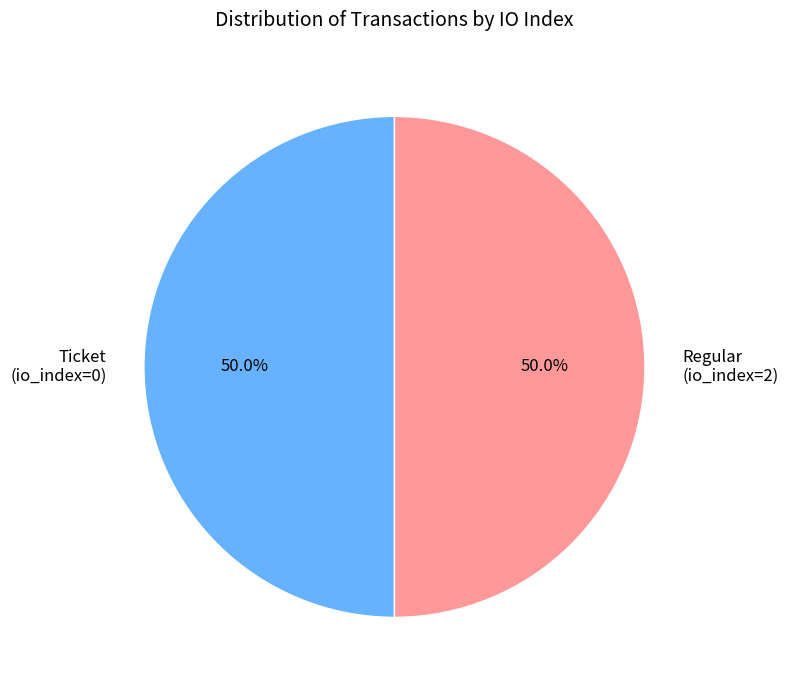

How many segments does this pie chart have?

2